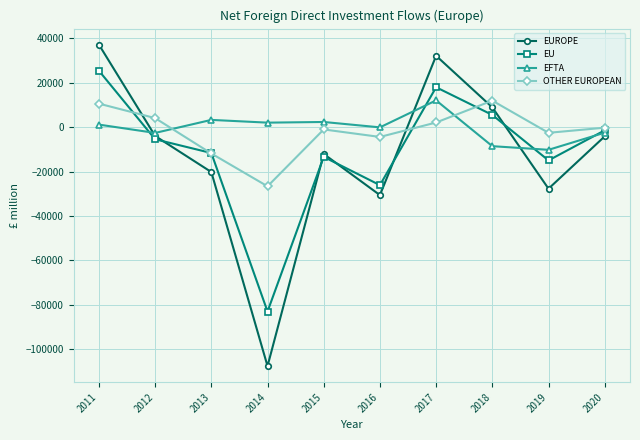

The value of EU at 2018 is 5521. True or false?

True